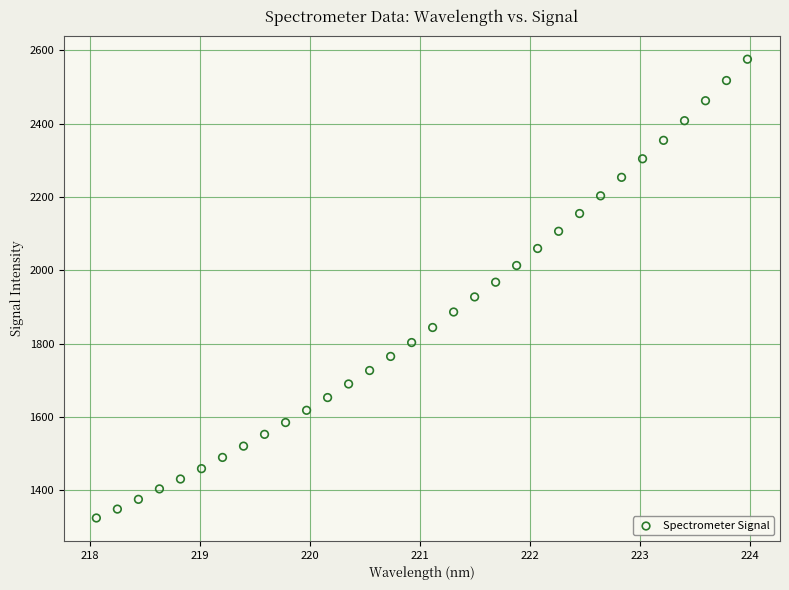

What is the range of Y values (max minus min)?

1252.0